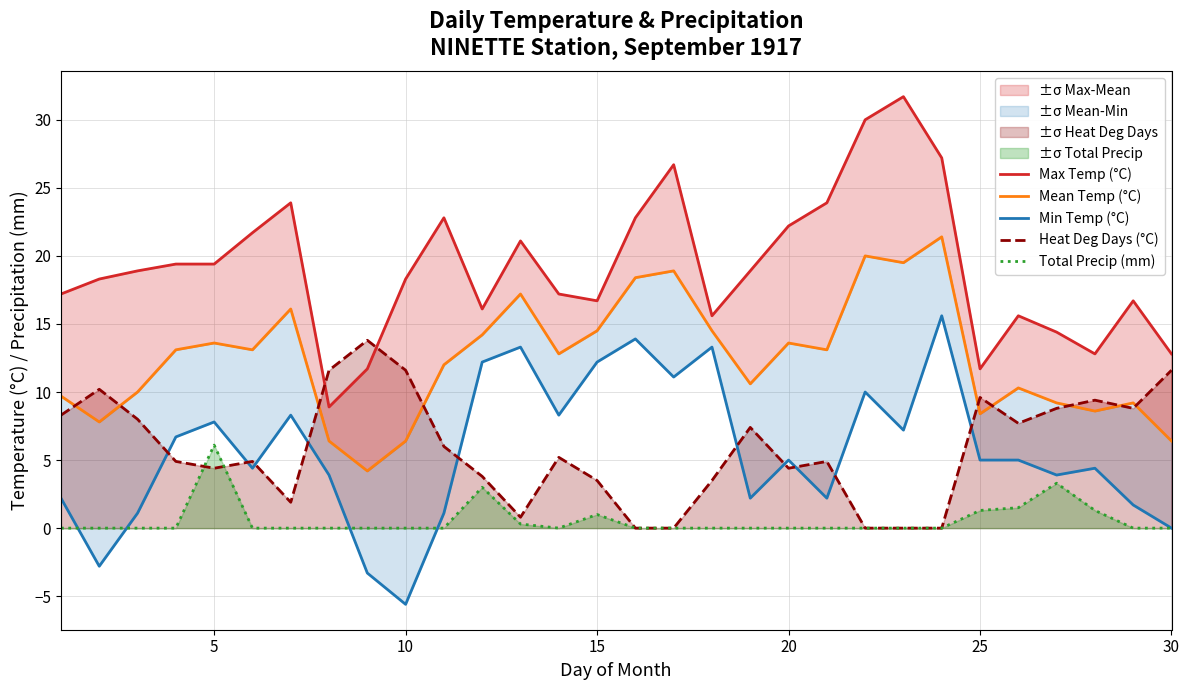

True or false: Total Precip (mm) has a value of 0.0 at 10.

True